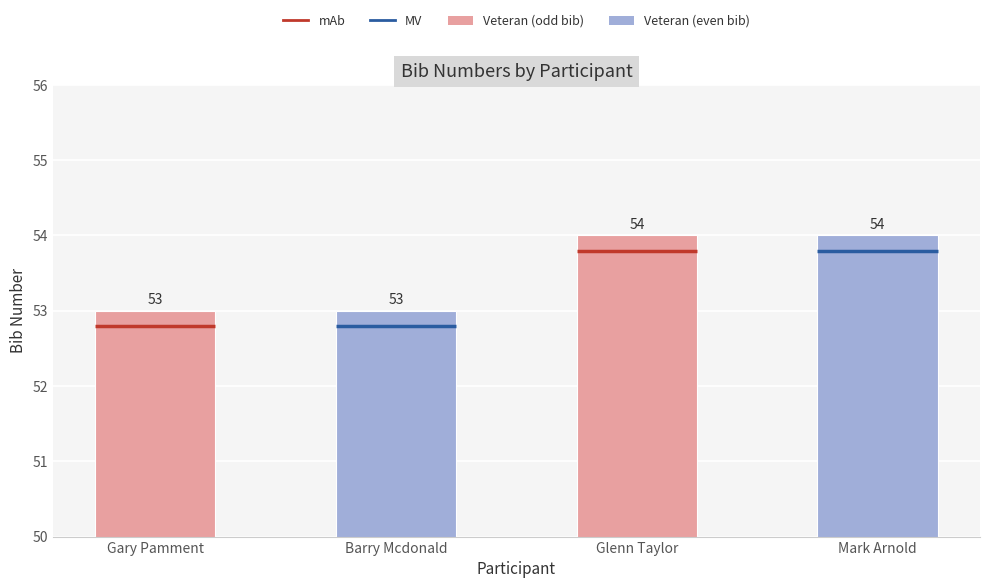

What is the sum of the values at Gary Pamment and Barry Mcdonald?

106